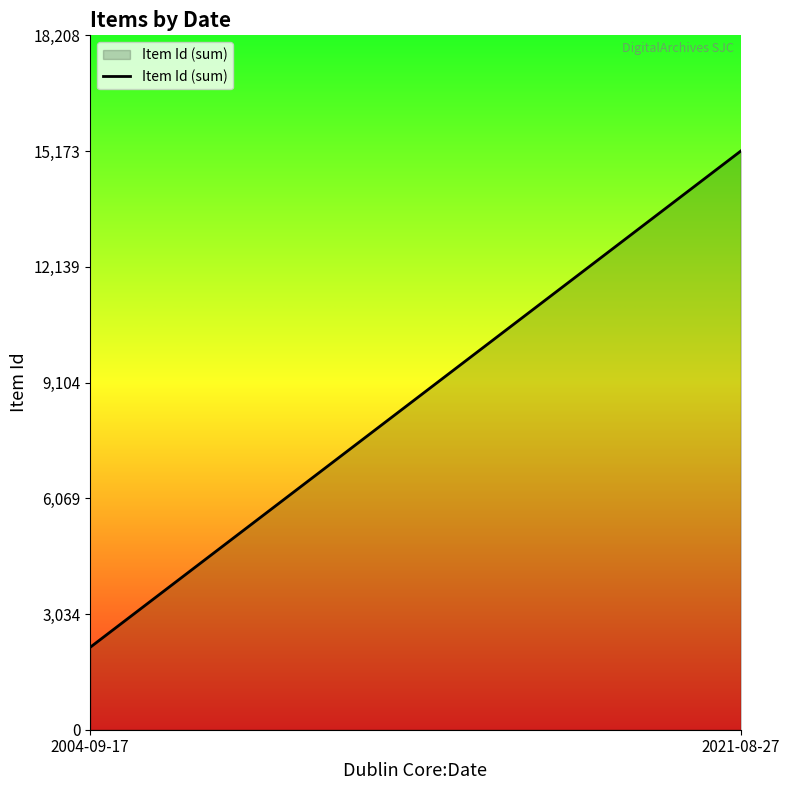

What is the smallest value displayed?

2161